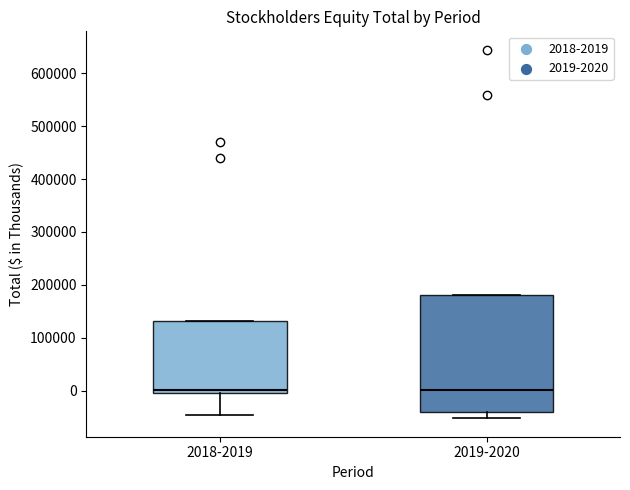

Which box is the tallest, from its lower edge to its upper edge?

2019-2020